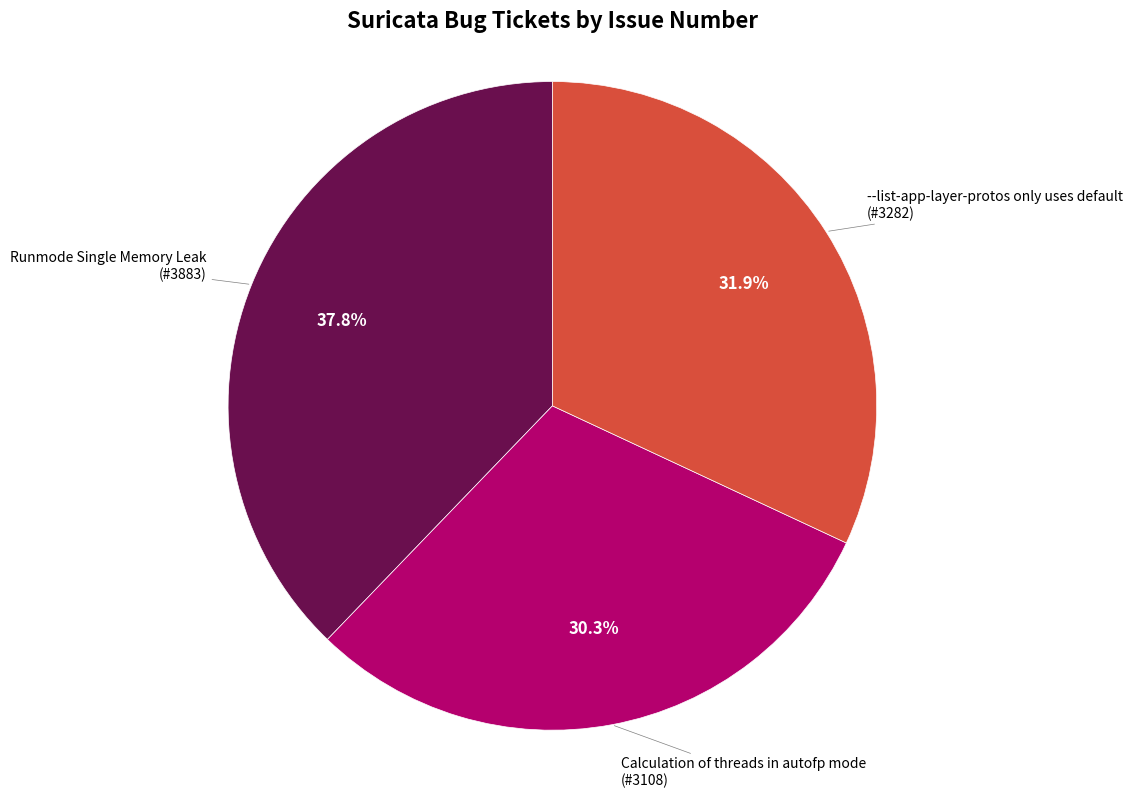

Is there a majority slice in this chart?

No